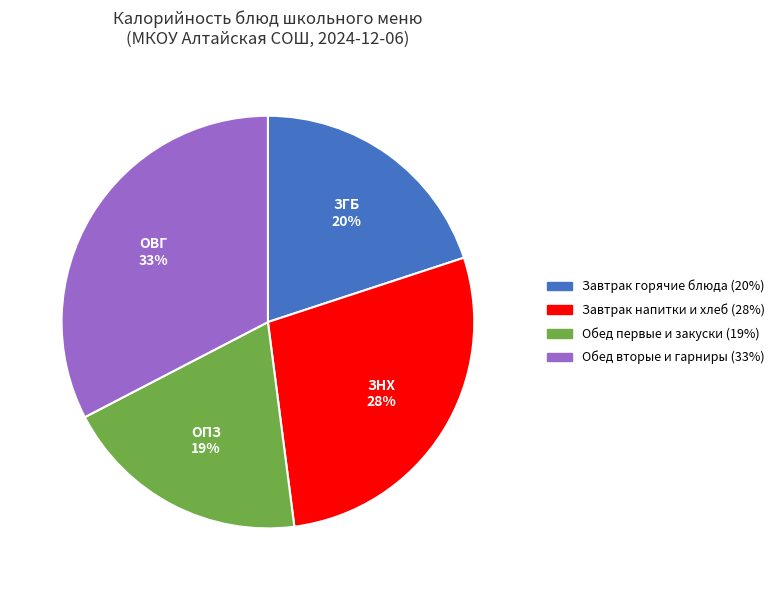

To the nearest percent, what is the average slice percentage?

25%